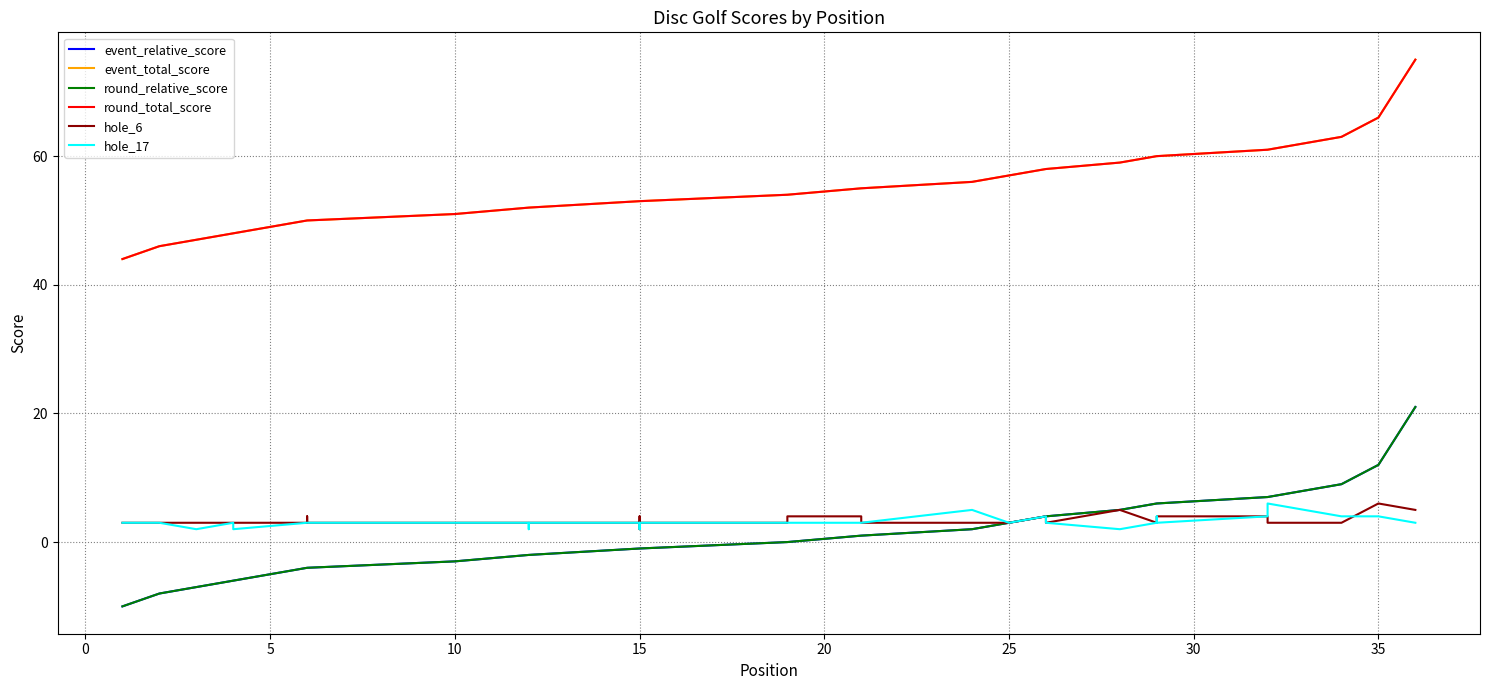

At which label does round_relative_score first exceed 0?

20